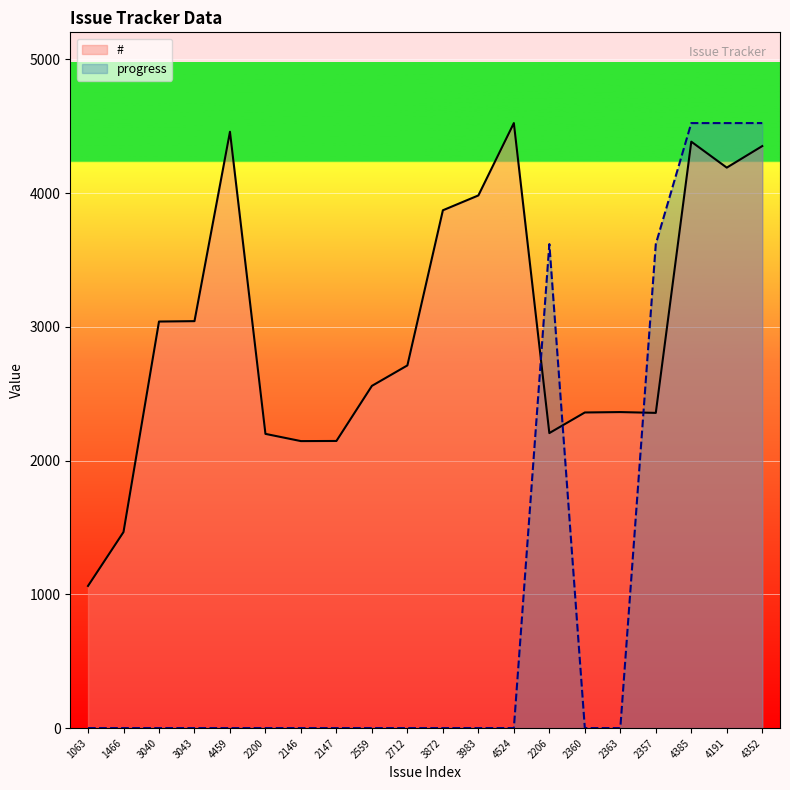

Which series has the widest spread of values?

progress